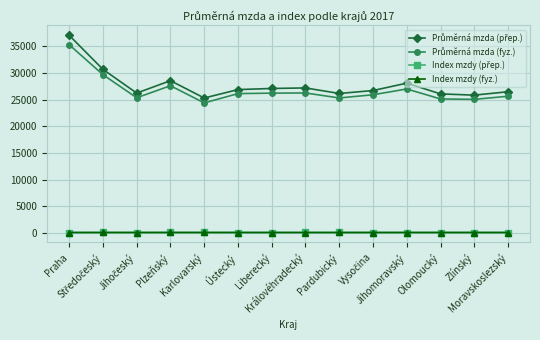

What is the maximum value shown in the chart?

37046.0